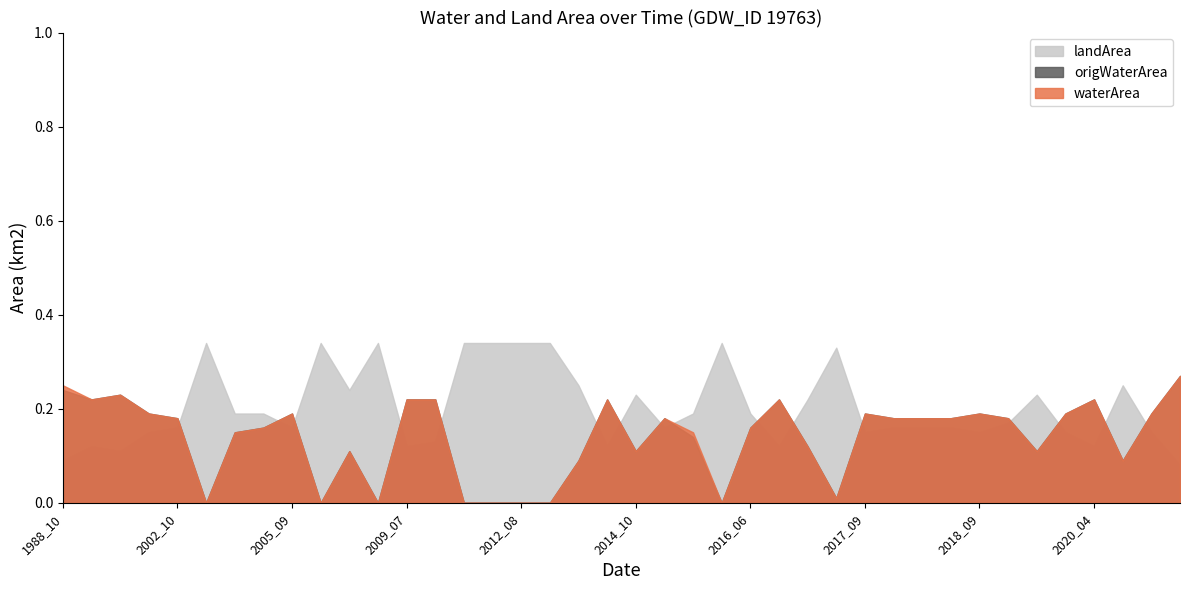

Does the chart have visible grid lines?

No